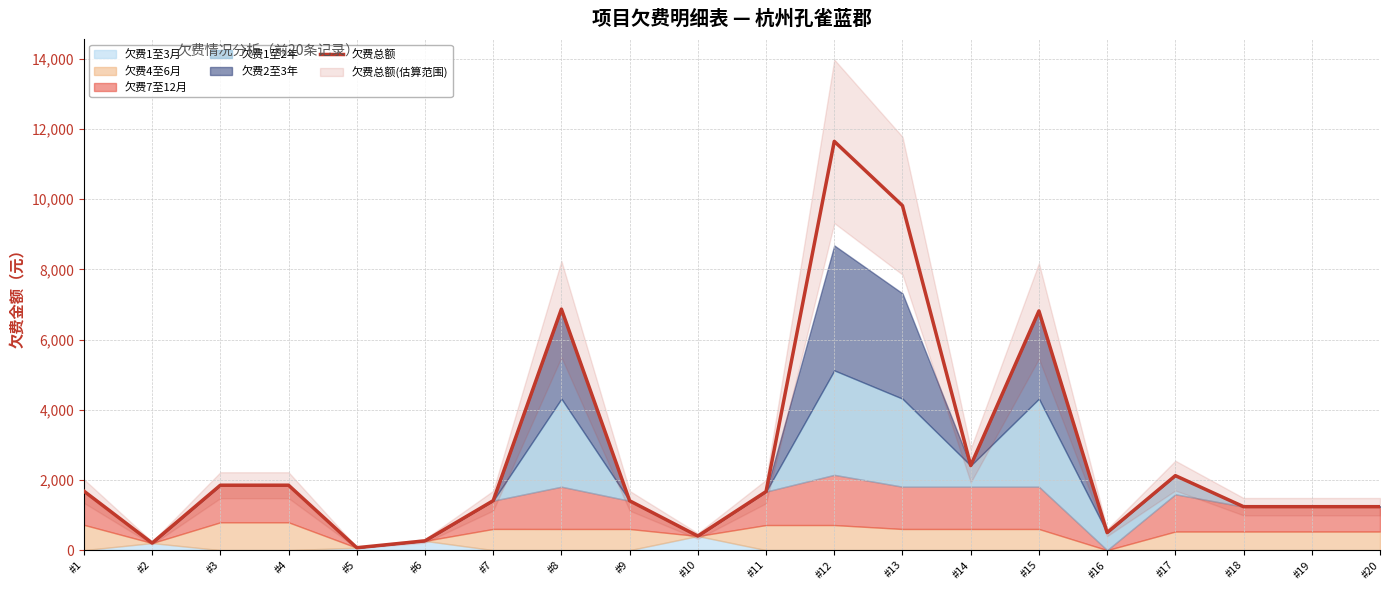

Which category has the lowest value across all series?

#5